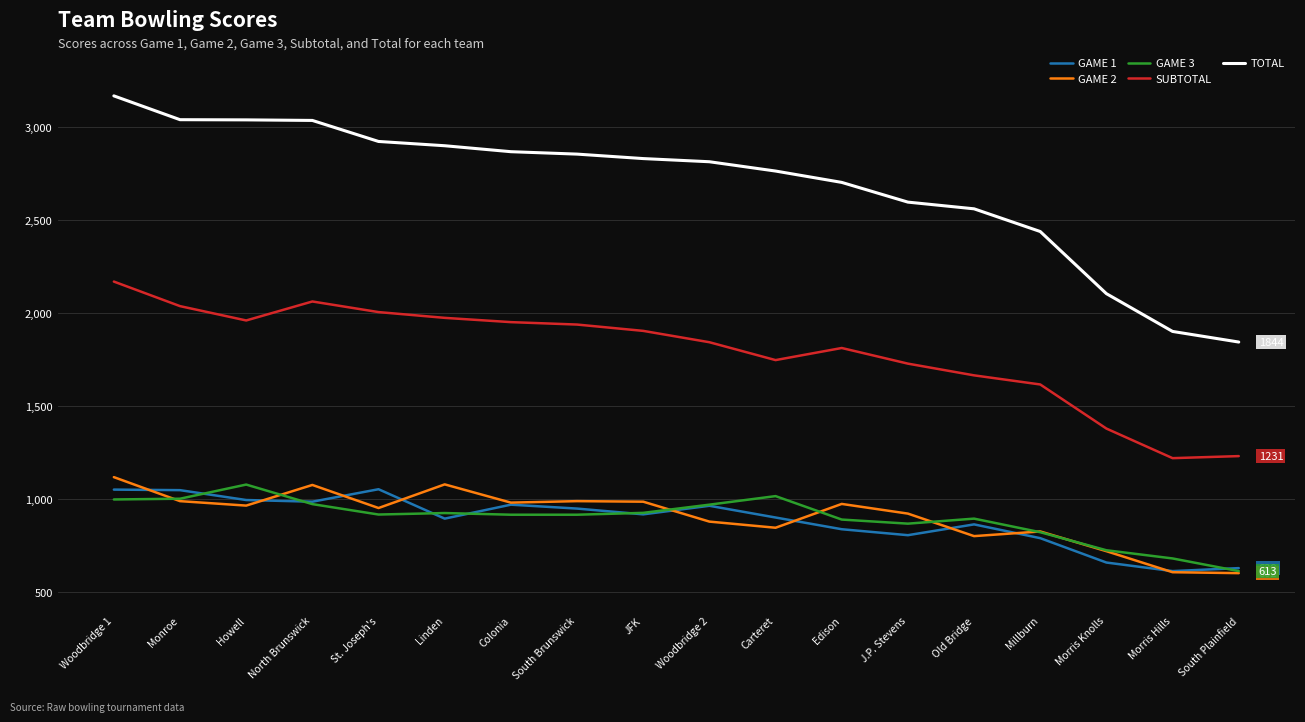

How many lines are shown in the chart?

5